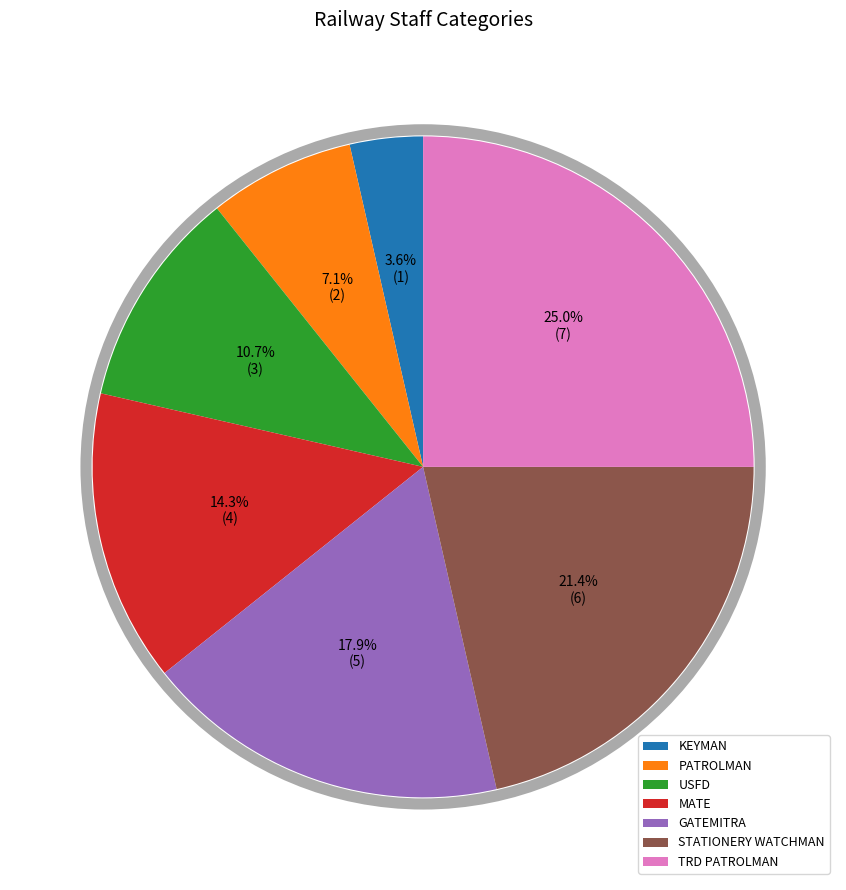

To the nearest percent, what portion does GATEMITRA represent?

18%